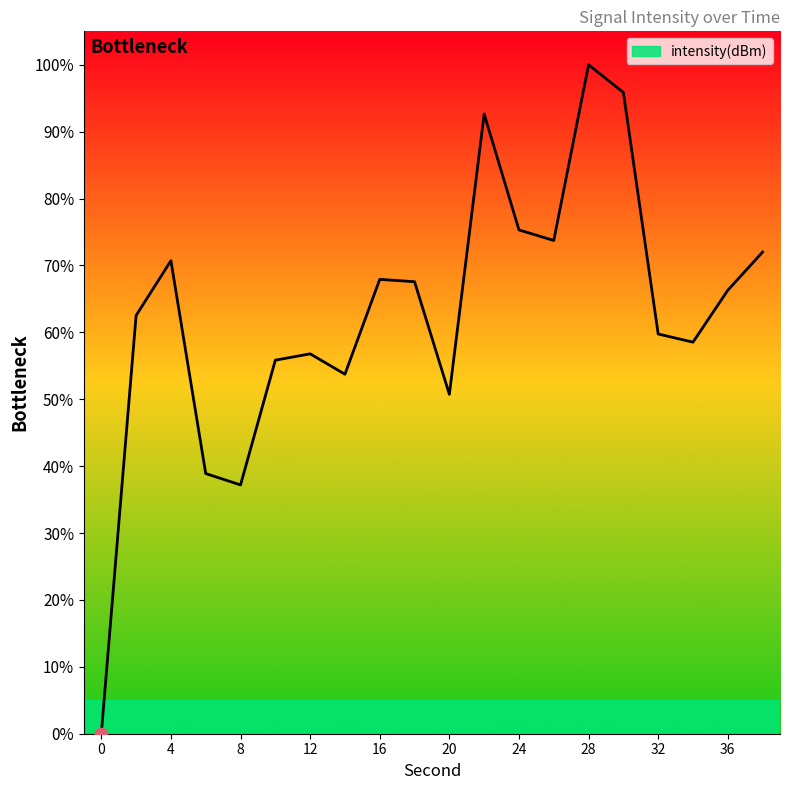

What is the difference between the maximum and minimum values?

100.0